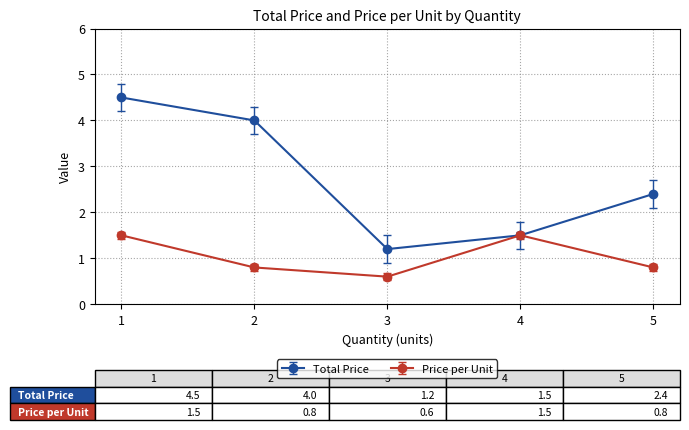

Does the chart display data point markers on the line(s)?

Yes